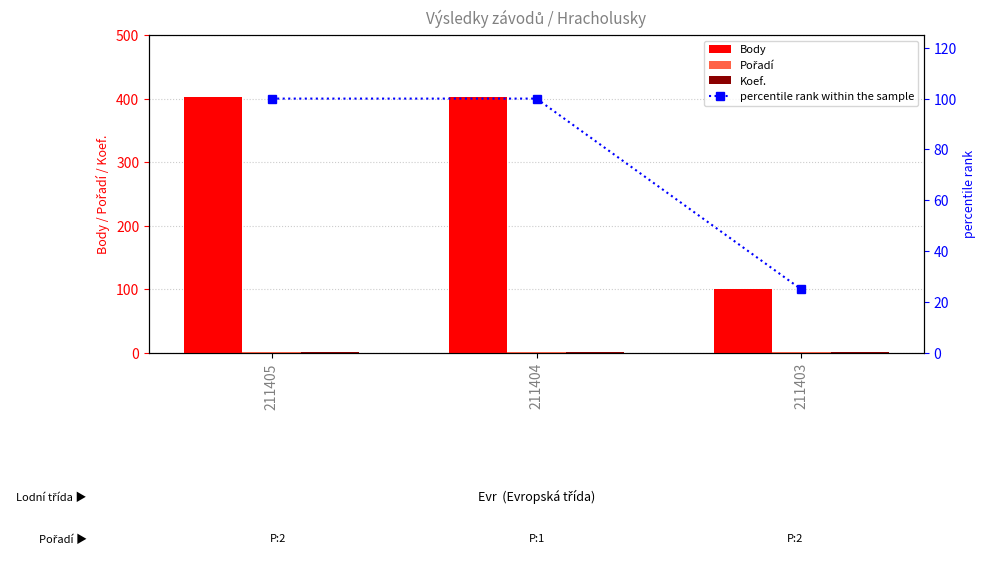

How many distinct data groups are displayed?

4